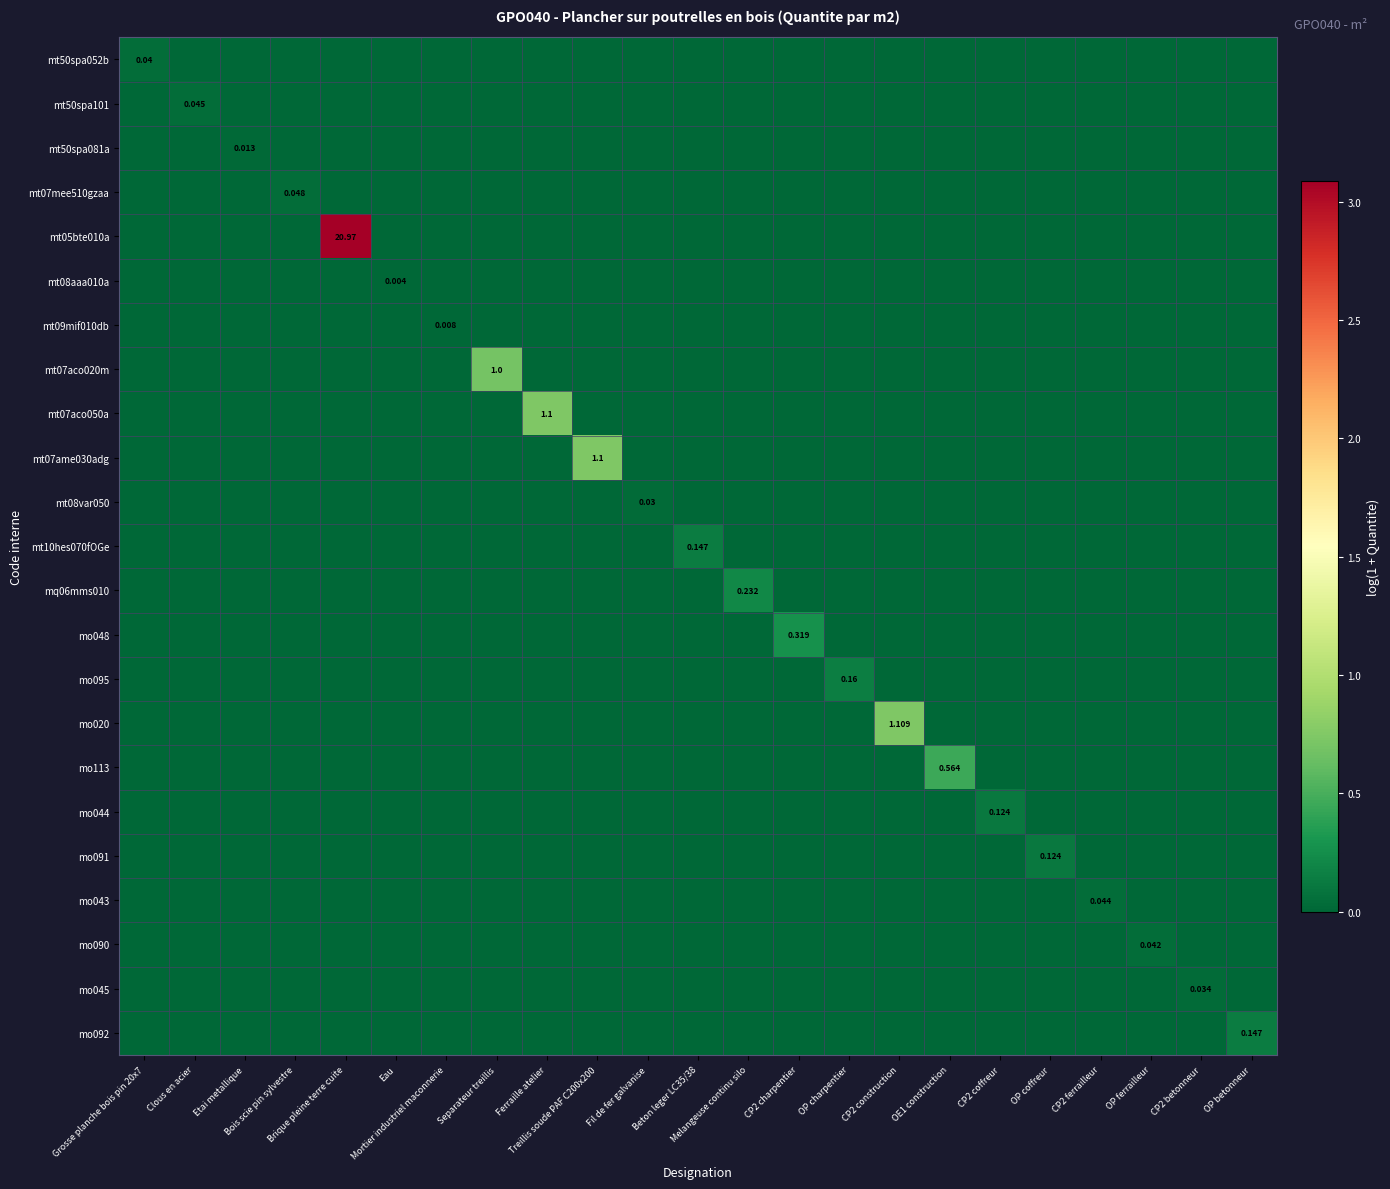

Which category has the highest value in the mo095 series?

OP charpentier